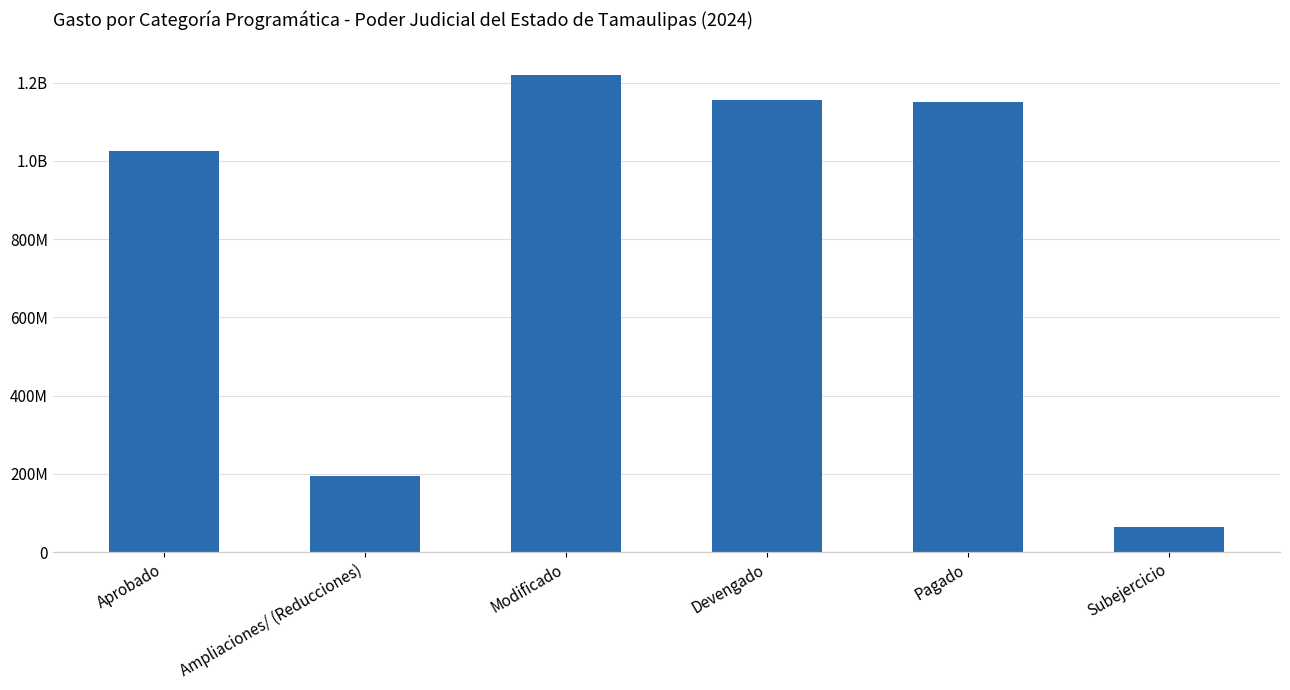

Rank the categories by value from highest to lowest.

Modificado, Devengado, Pagado, Aprobado, Ampliaciones/ (Reducciones), Subejercicio